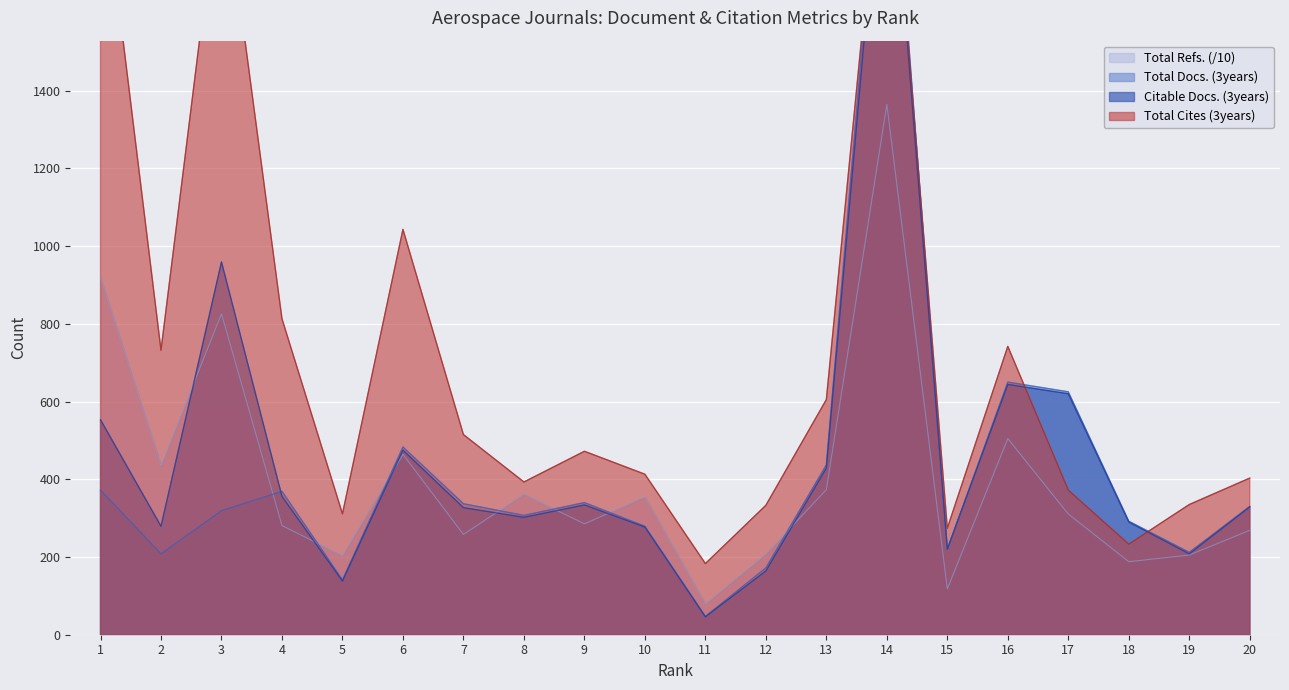

At how many categories does at least one series exceed 542?

9